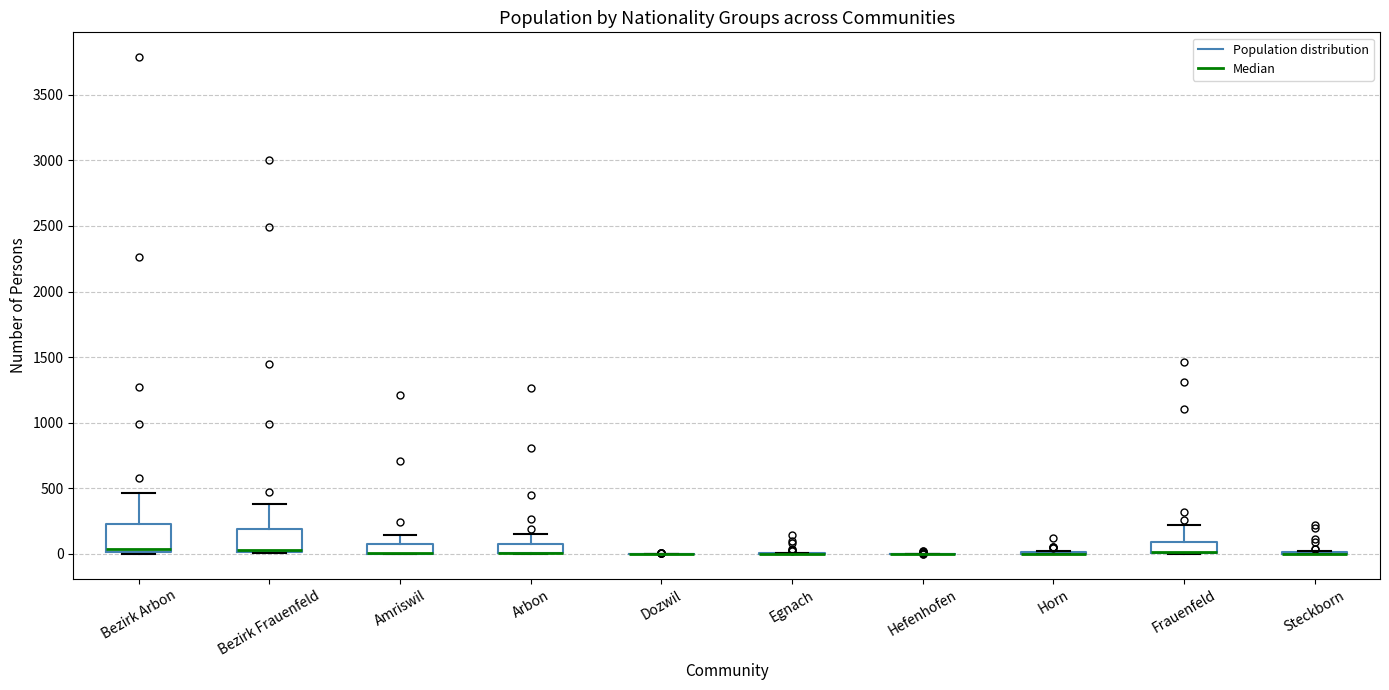

Where does the upper whisker of the box for Amriswil end on the y-axis? The values are not printed on the chart, so give them approximately, as read against the axis.

150